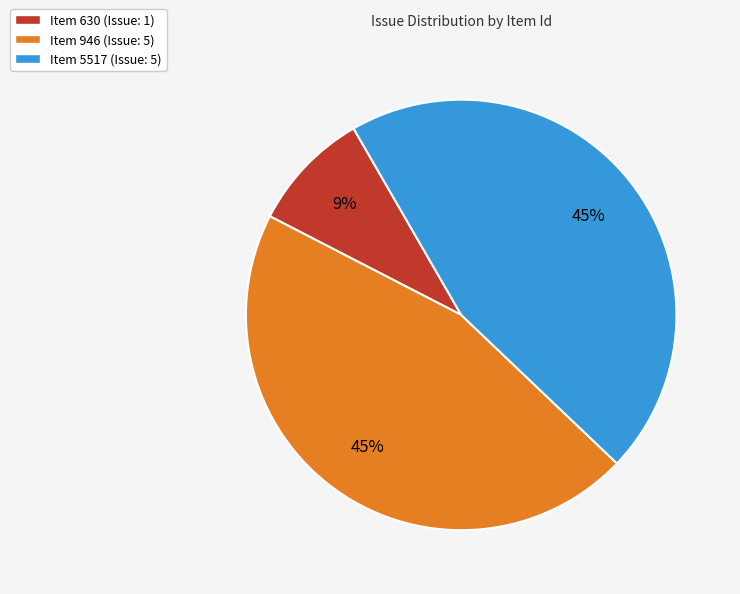

True or false: Item 5517 (Issue: 5) accounts for 45% of the total.

True